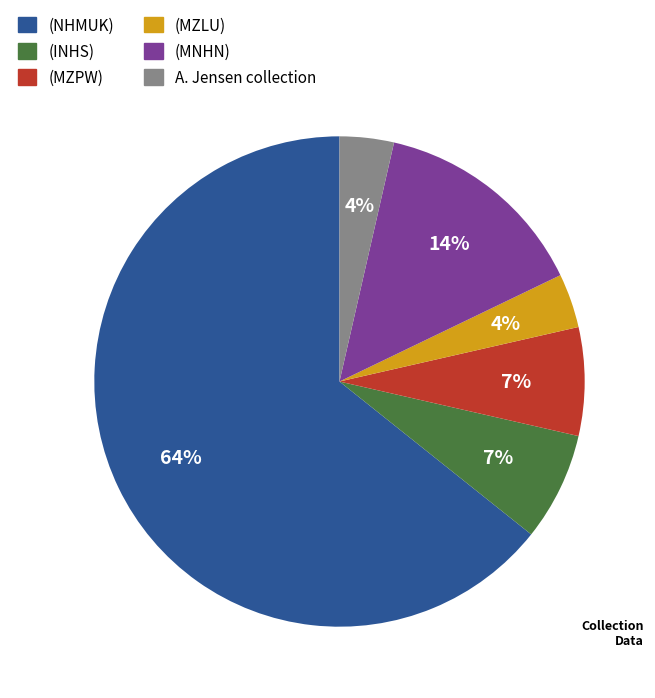

Does any single category account for the majority?

Yes